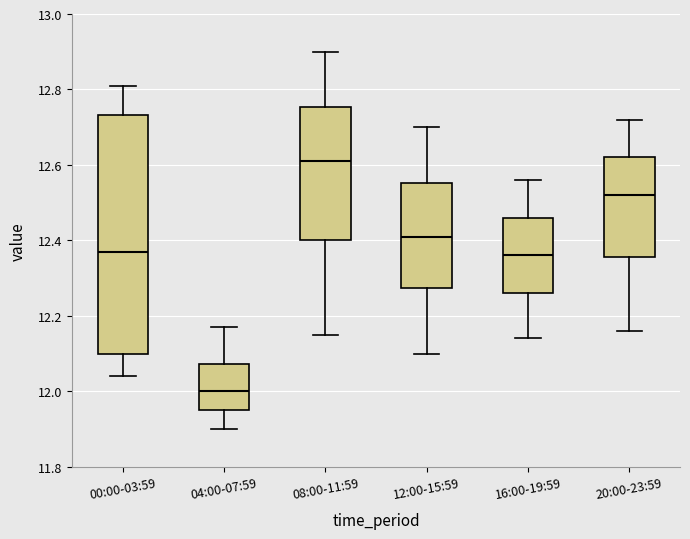

Reading left to right, transcribe this box plot: for each box, give where its median line is, the range the box spans, and where its two whiskers end, as read against the y-axis. The values are not printed on the chart, so give them approximately, as read against the axis.

00:00-03:59: median 12.38, box 12.10 to 12.74, whiskers 12.04 to 12.82
04:00-07:59: median 12.00, box 11.96 to 12.08, whiskers 11.90 to 12.18
08:00-11:59: median 12.62, box 12.40 to 12.76, whiskers 12.16 to 12.90
12:00-15:59: median 12.42, box 12.28 to 12.56, whiskers 12.10 to 12.70
16:00-19:59: median 12.36, box 12.26 to 12.46, whiskers 12.14 to 12.56
20:00-23:59: median 12.52, box 12.36 to 12.62, whiskers 12.16 to 12.72